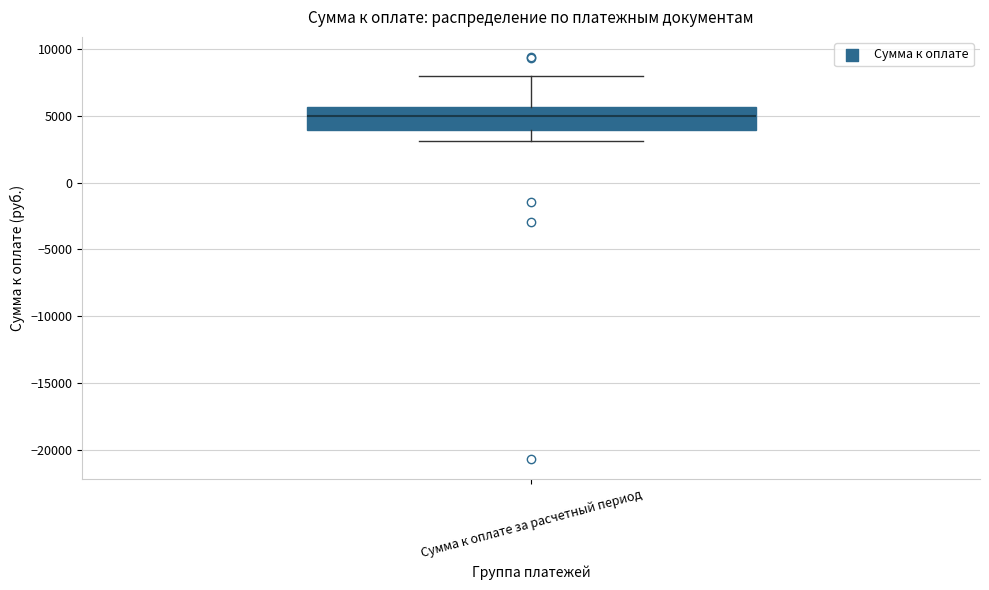

Where does the median line of the box for Сумма к оплате за расчетный период sit on the y-axis? The values are not printed on the chart, so give them approximately, as read against the axis.

5000